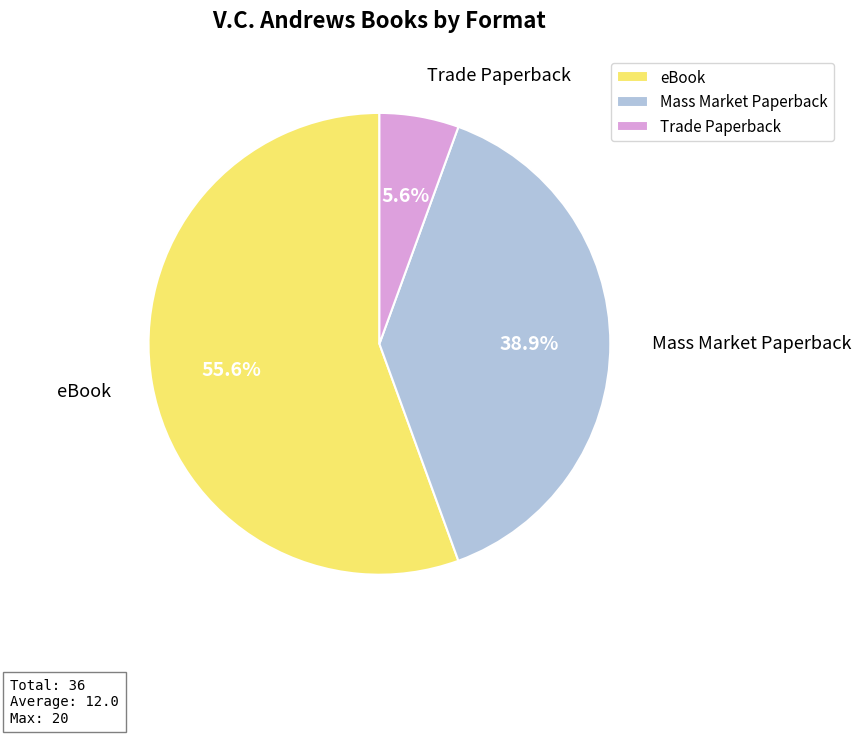

What percentage is the Mass Market Paperback slice, to the nearest percent?

39%